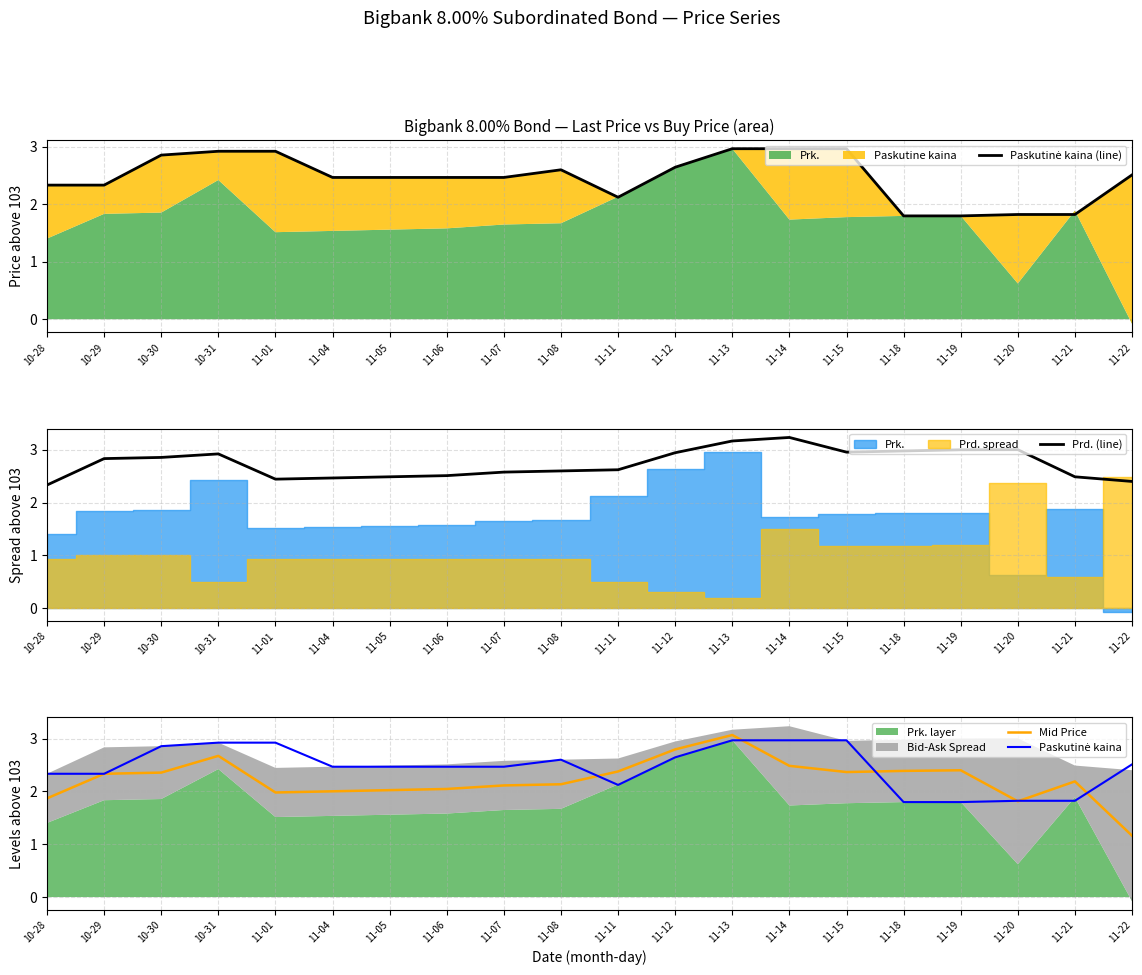

Where is the first local minimum for Mid Price?

11-01